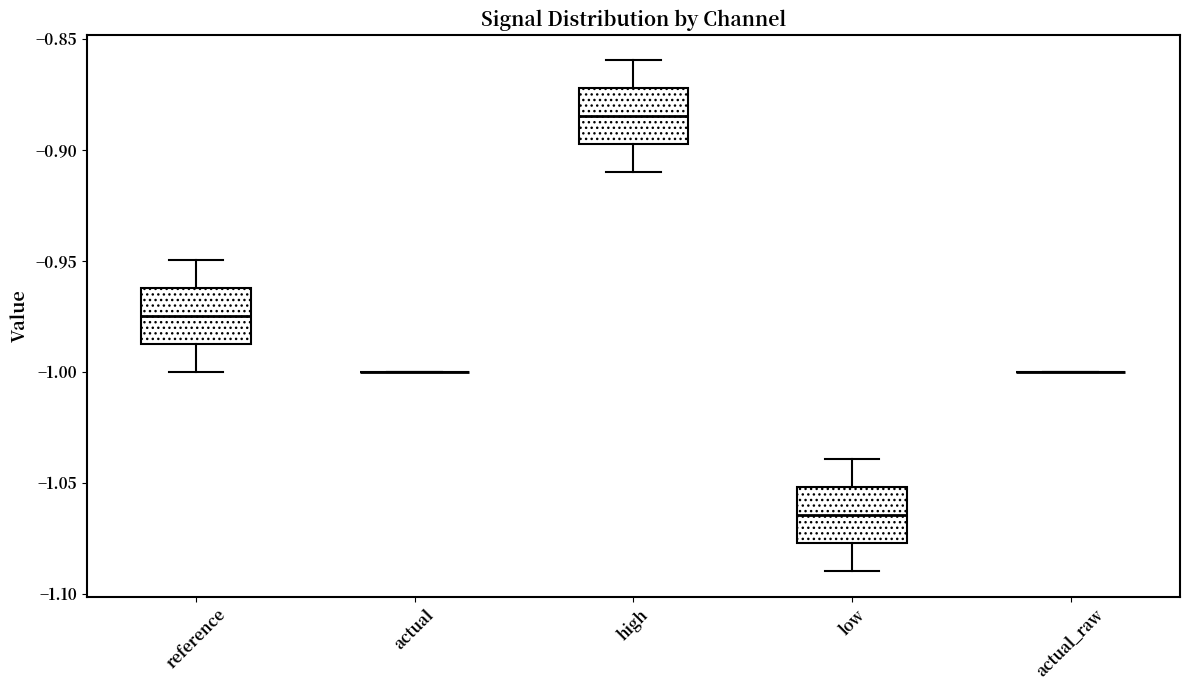

Reading left to right, transcribe this box plot: for each box, give where its median line is, the range the box spans, and where its two whiskers end, as read against the y-axis. The values are not printed on the chart, so give them approximately, as read against the axis.

reference: median -0.975, box -0.985 to -0.960, whiskers -1.000 to -0.950
actual: box collapsed to a line at -1.000, whiskers -1.000 to -1.000
high: median -0.885, box -0.900 to -0.870, whiskers -0.910 to -0.860
low: median -1.065, box -1.075 to -1.050, whiskers -1.090 to -1.040
actual_raw: box collapsed to a line at -1.000, whiskers -1.000 to -1.000